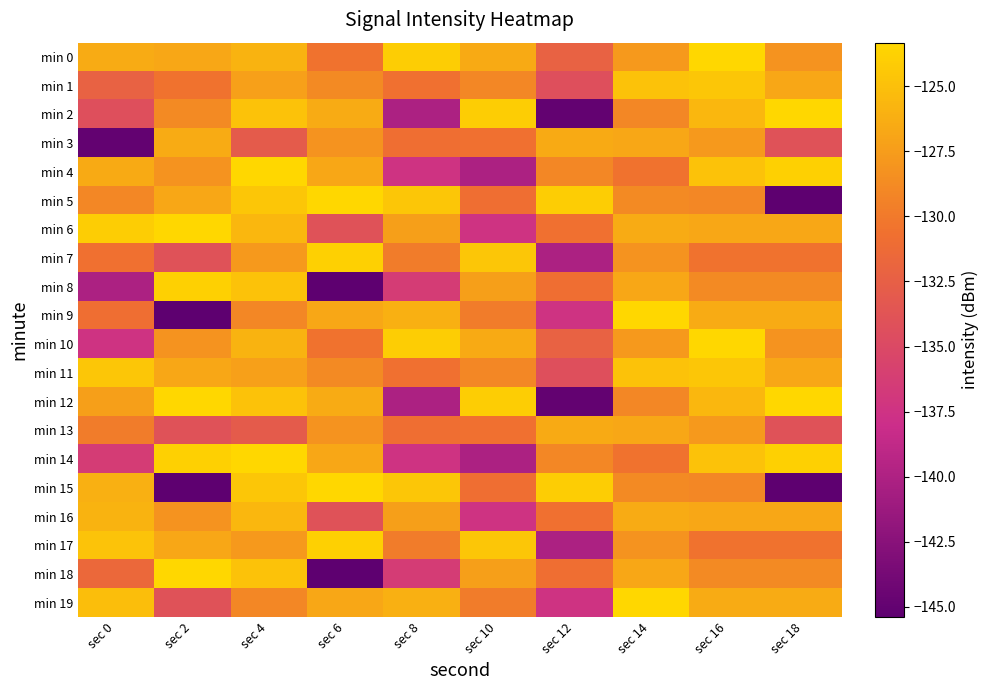

Between sec 2 and sec 18, which series saw the biggest shift?

min 9